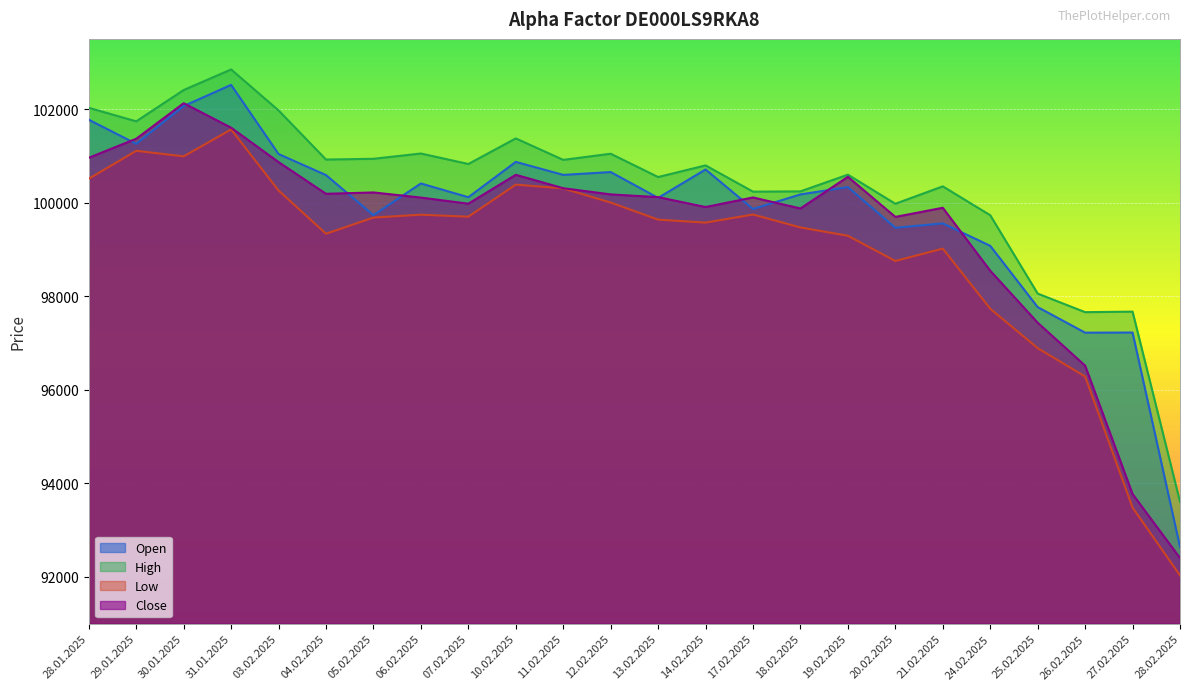

True or false: Close has more than 1 interior local peaks.

True